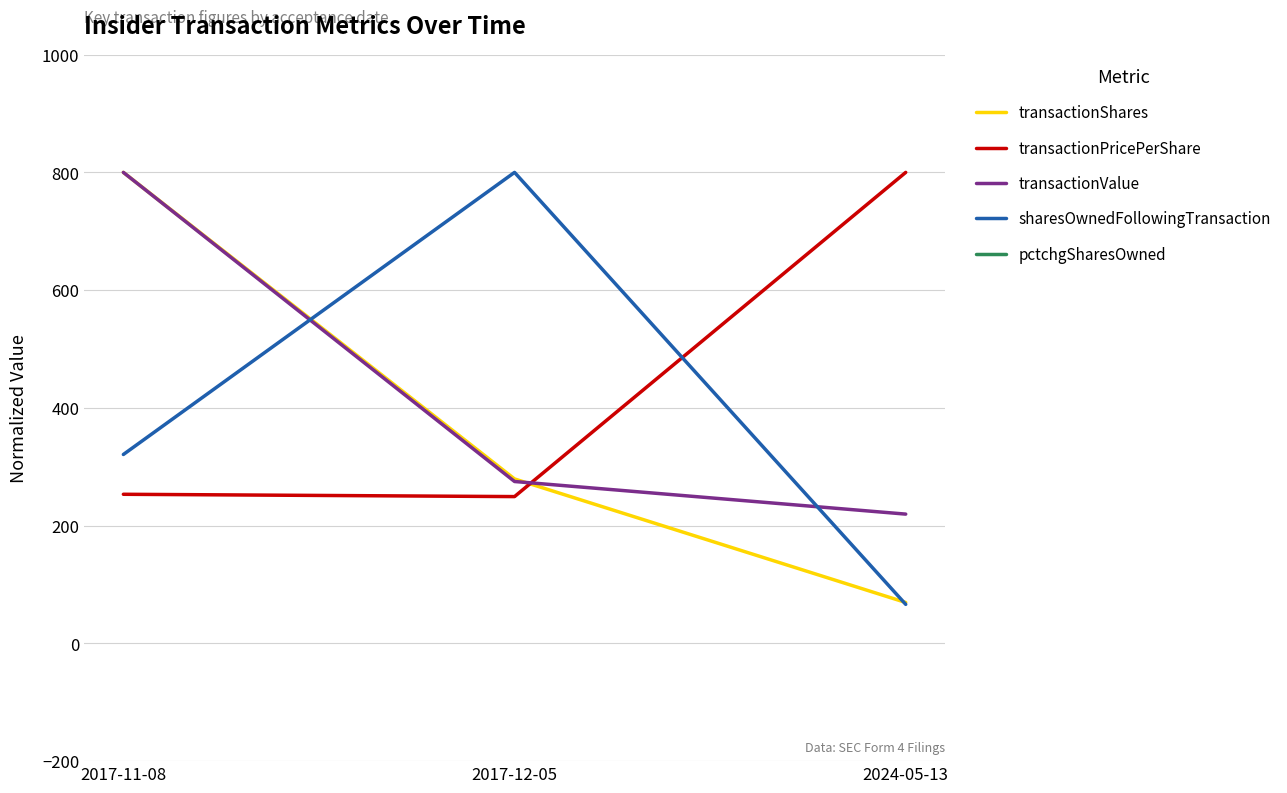

What is the value of the transactionValue point at the 1st from the left?

800.0